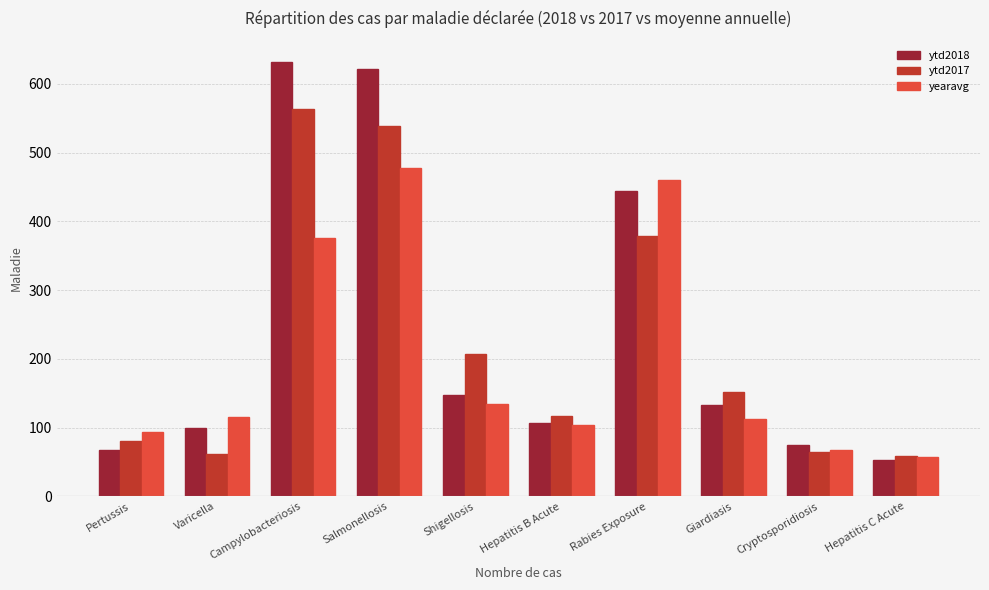

Between Varicella and Rabies Exposure, which series saw the biggest shift?

ytd2018